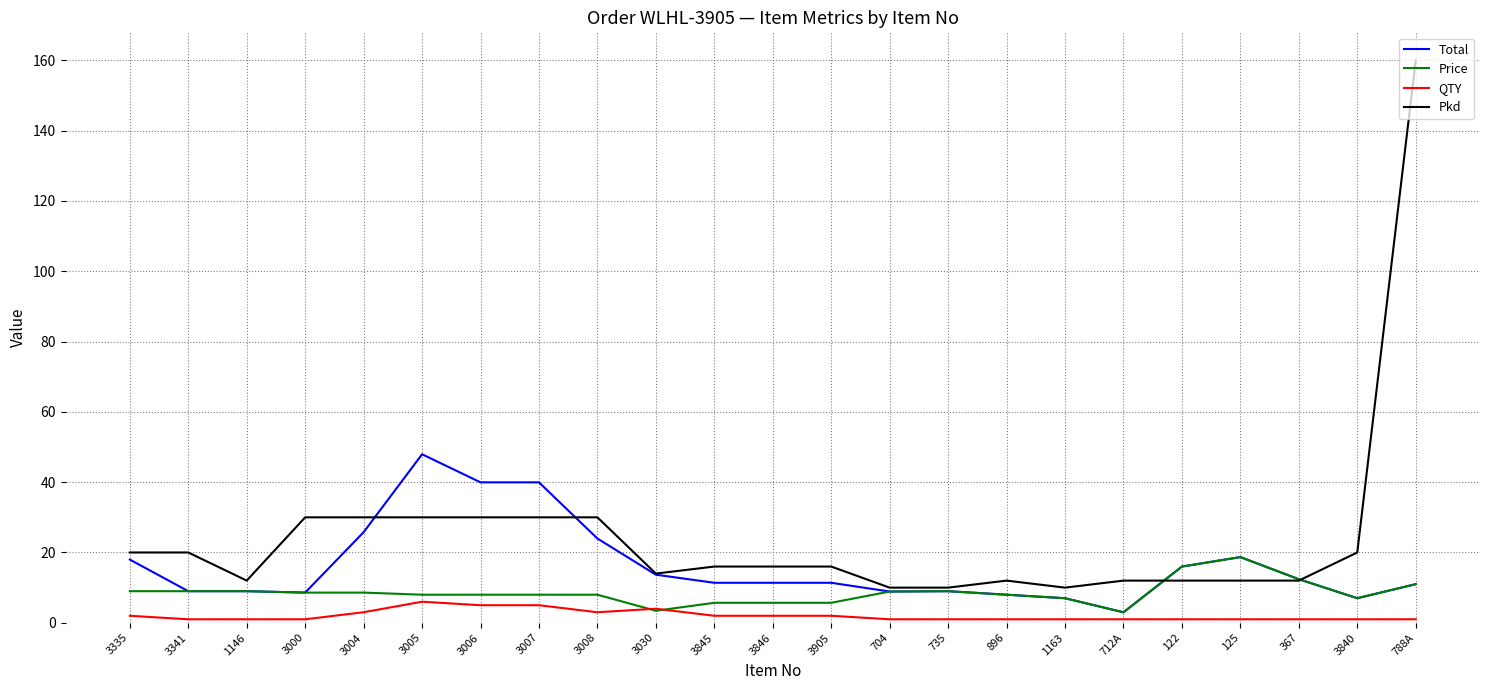

True or false: QTY and Pkd intersect in this chart.

False